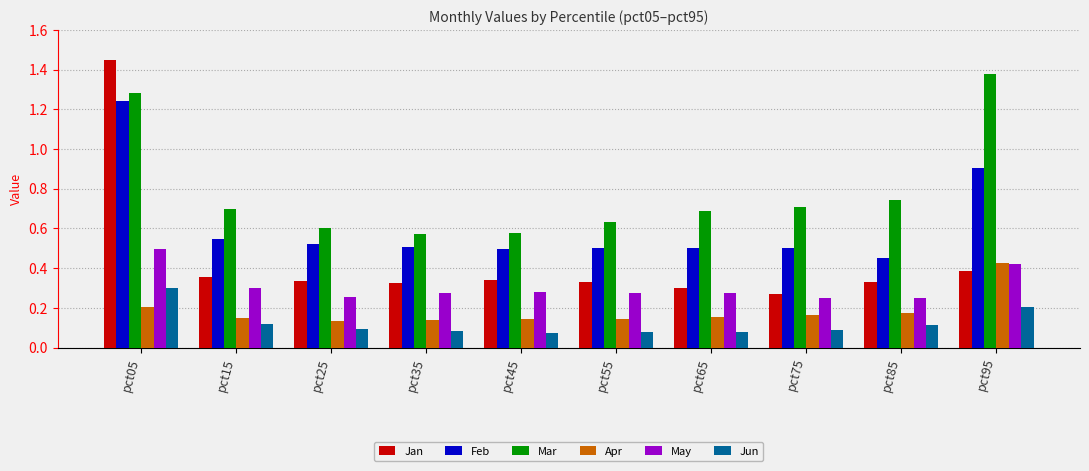

Which series has the widest spread of values?

Jan